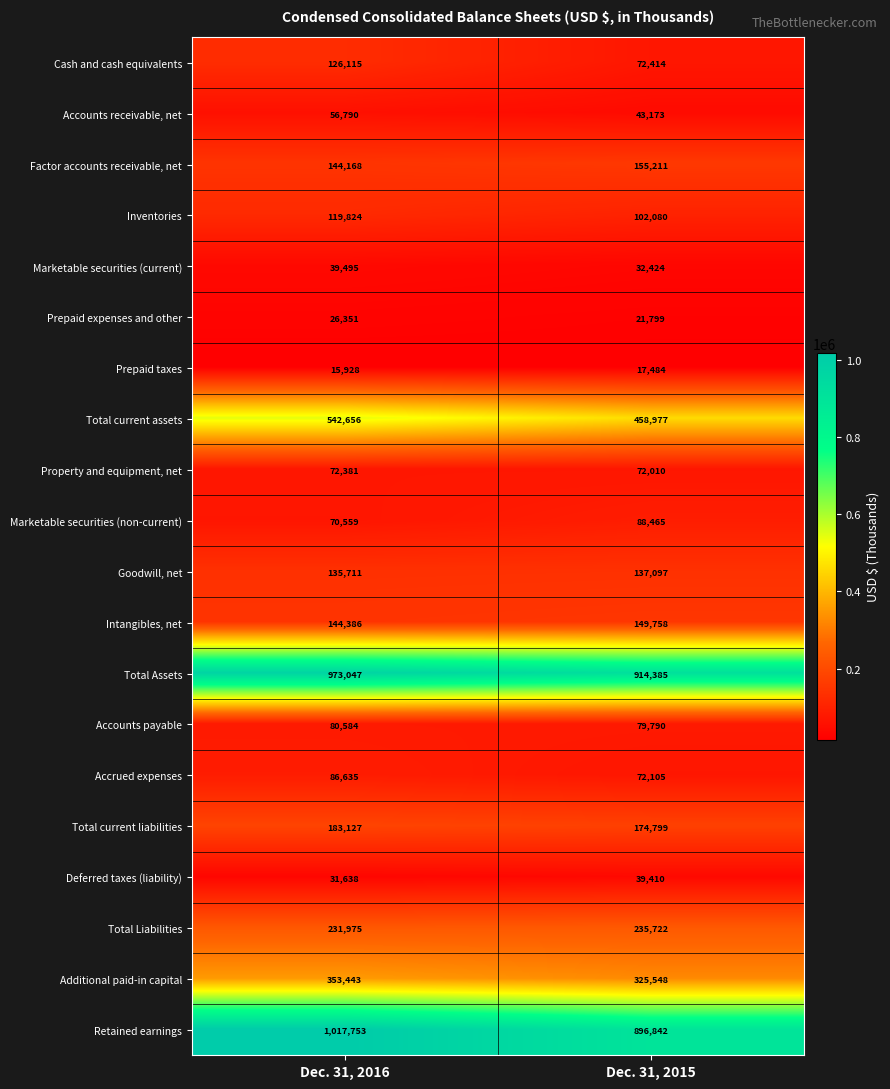

What is the maximum value shown in the chart?

1017753